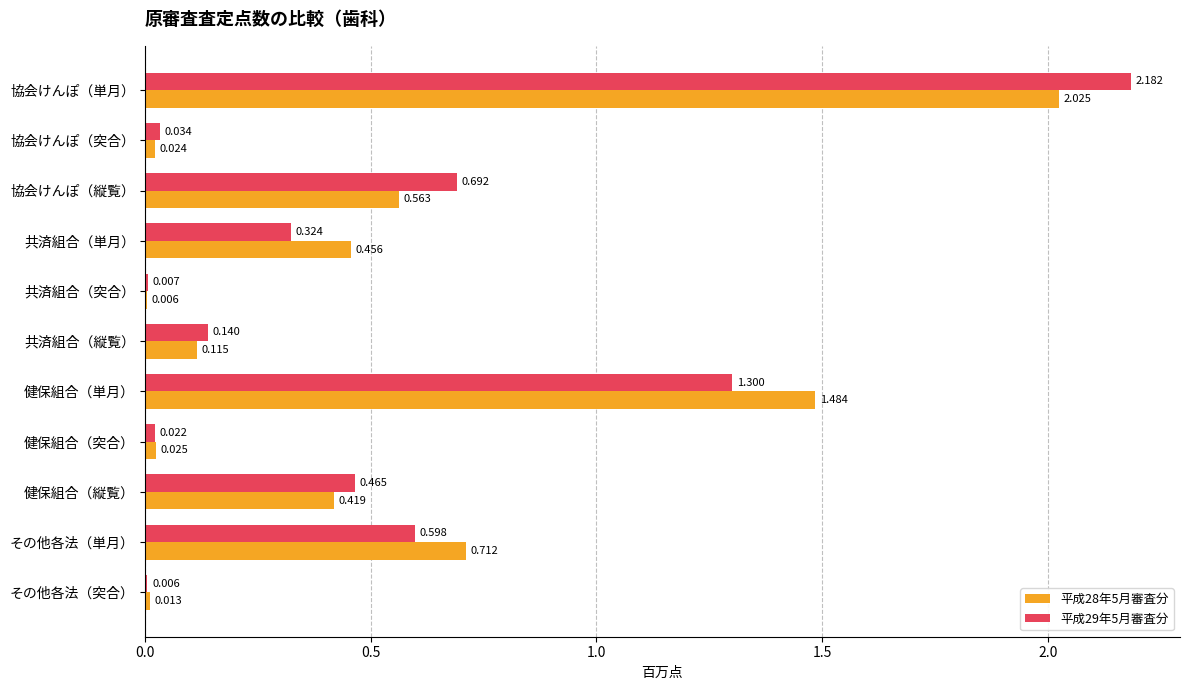

Is the value of 平成28年5月審査分 at 健保組合（単月） greater than the value of 平成29年5月審査分 at 健保組合（単月）?

Yes